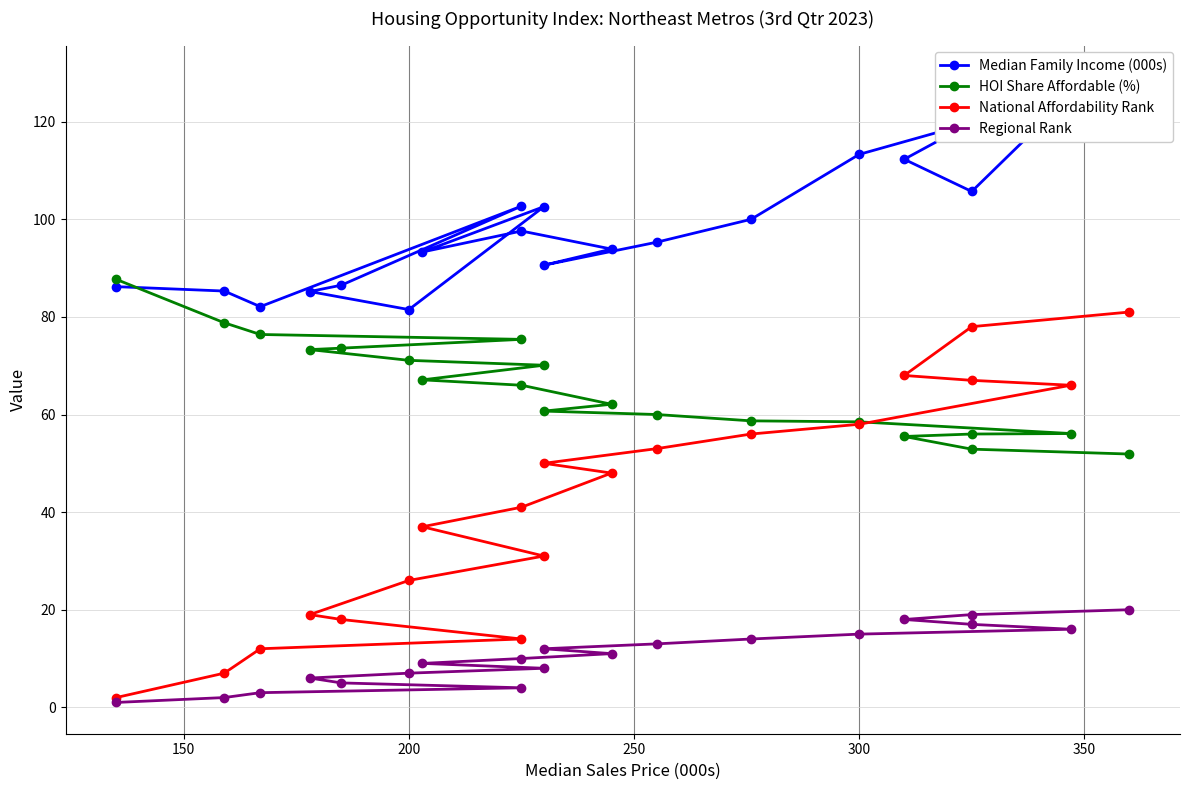

Is the value of HOI Share Affordable (%) at 18 greater than the value of Median Family Income (000s) at 100?

No